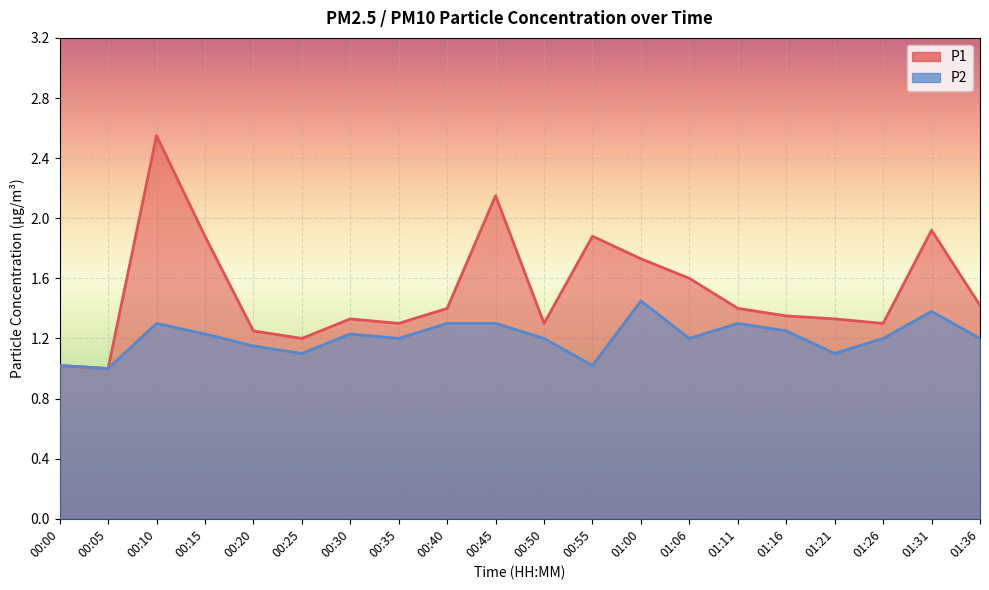

At which category does P1 reach its first local valley?

00:05